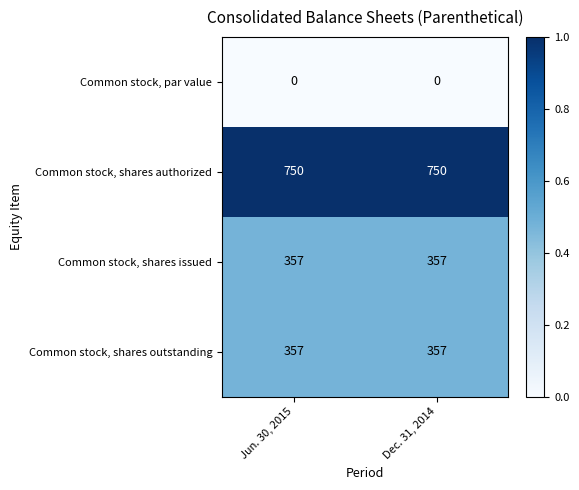

Is the value of Common stock, shares issued at Dec. 31, 2014 greater than the value of Common stock, shares authorized at Jun. 30, 2015?

No